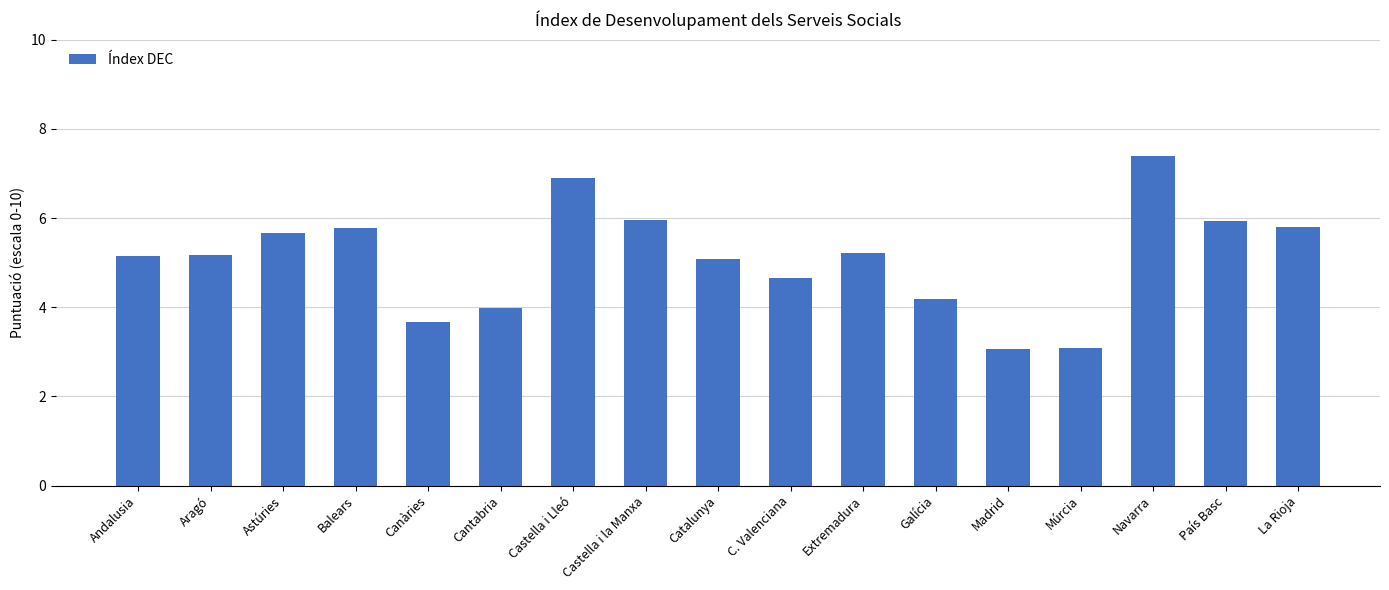

What value does the data have at Madrid?

3.1